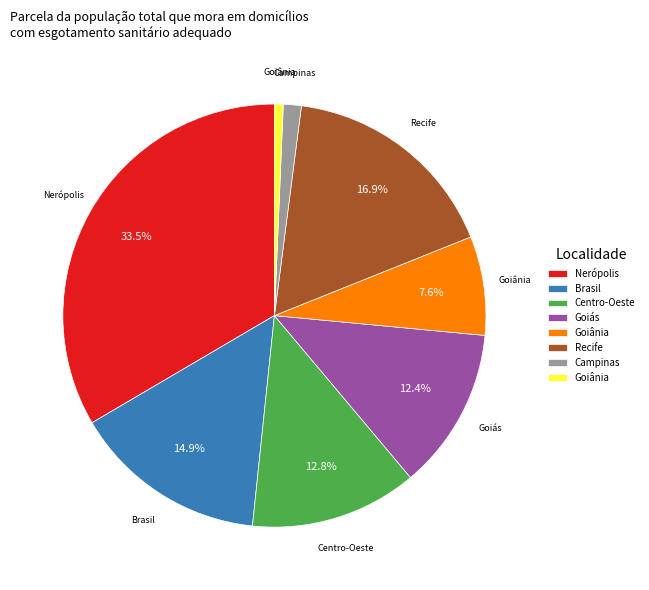

How many slices are in this pie chart?

8